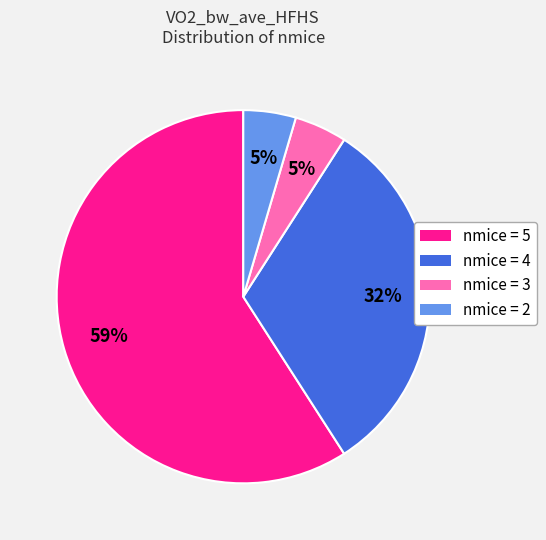

How many slices are in this pie chart?

4